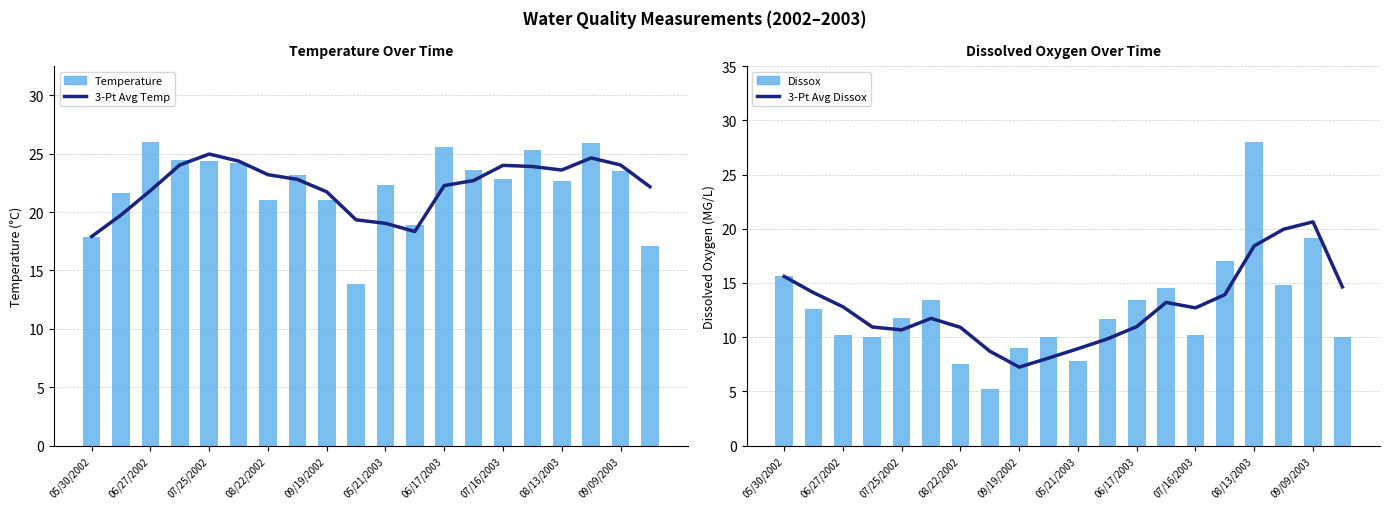

Does the chart contain stacked bars?

No